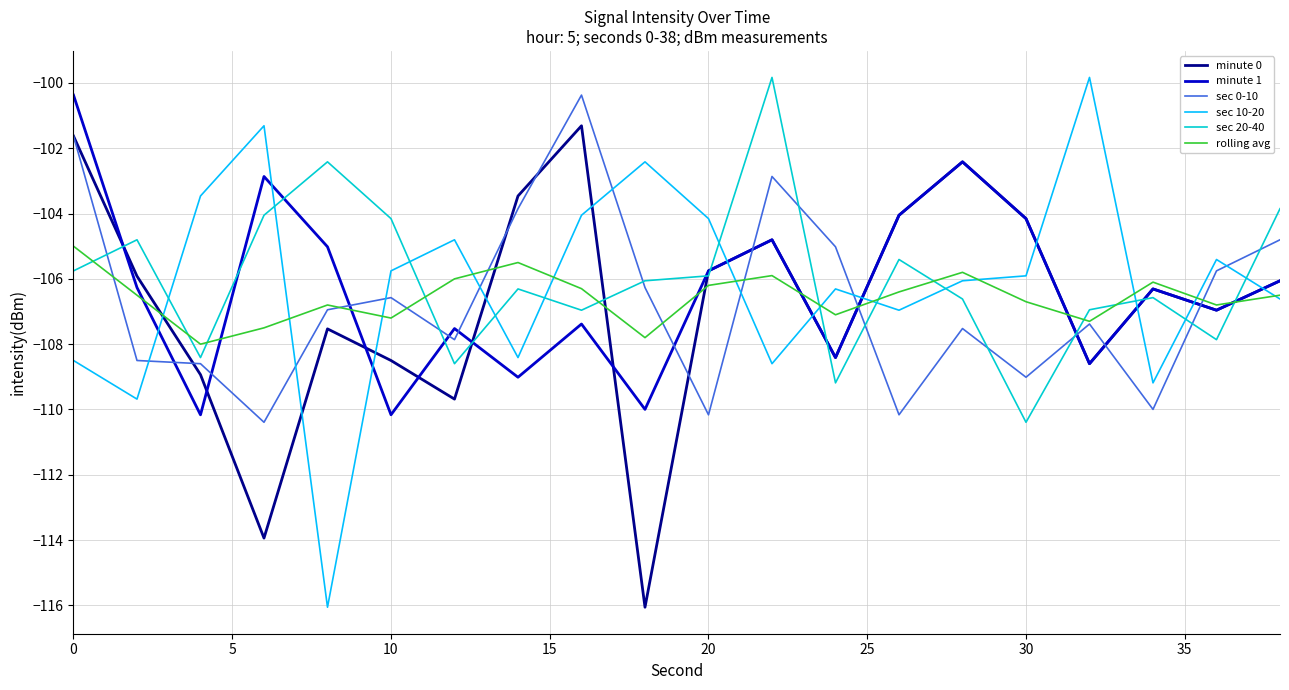

Which series has the largest range (max minus min)?

sec 10-20